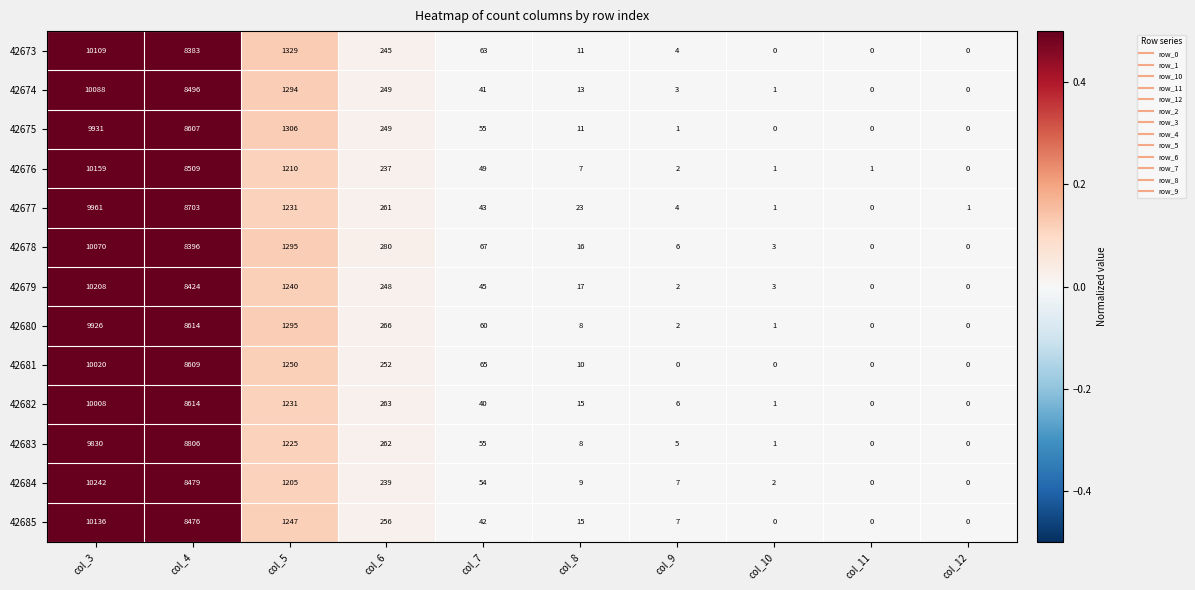

True or false: 42681 has a value of 65 at col_7.

True